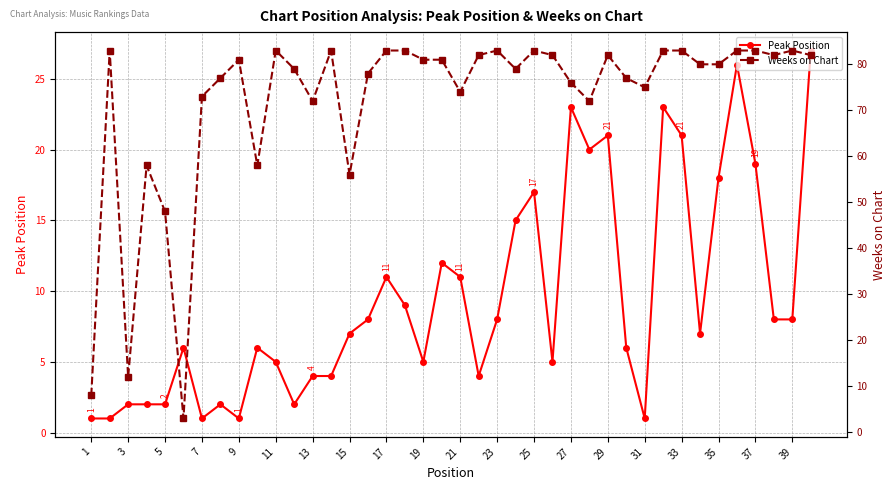

How many lines are shown in the chart?

2